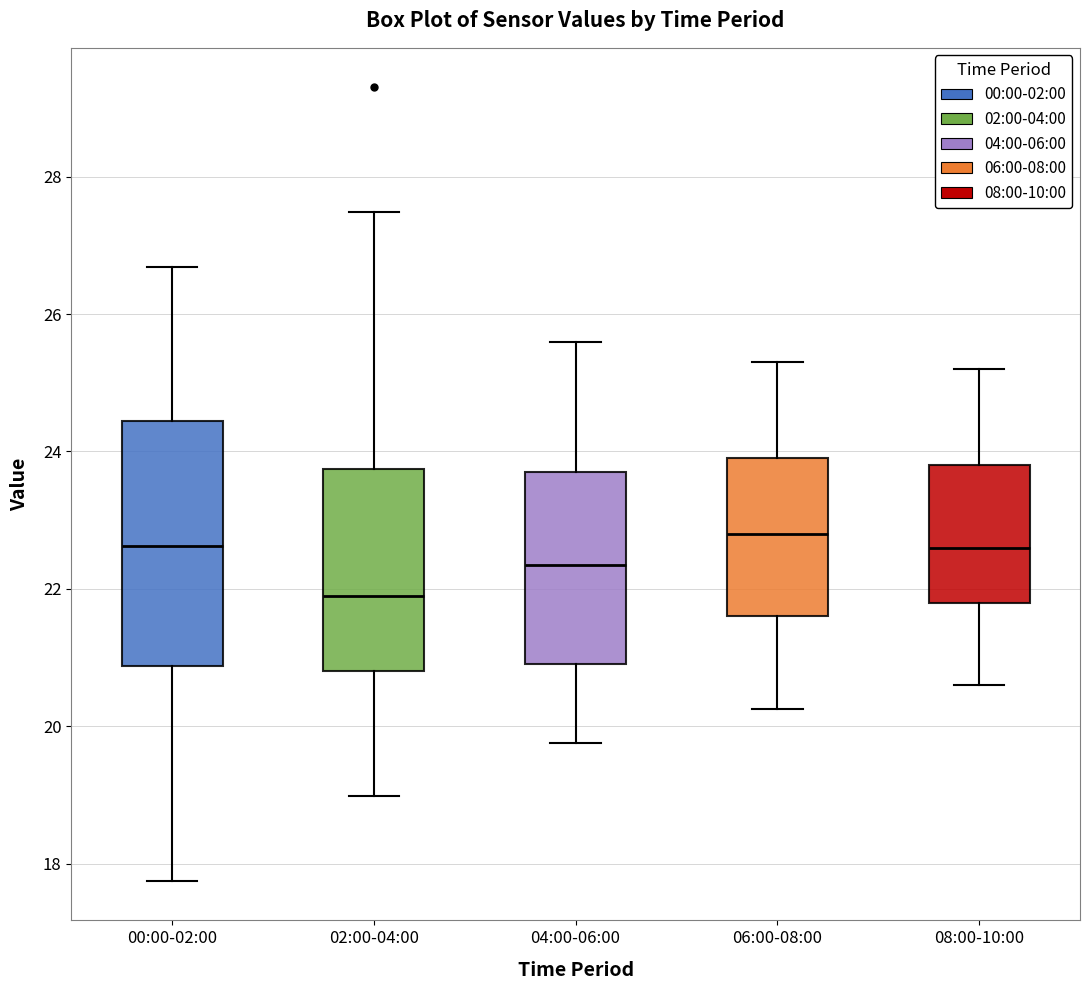

Which box is the tallest, from its lower edge to its upper edge?

00:00-02:00